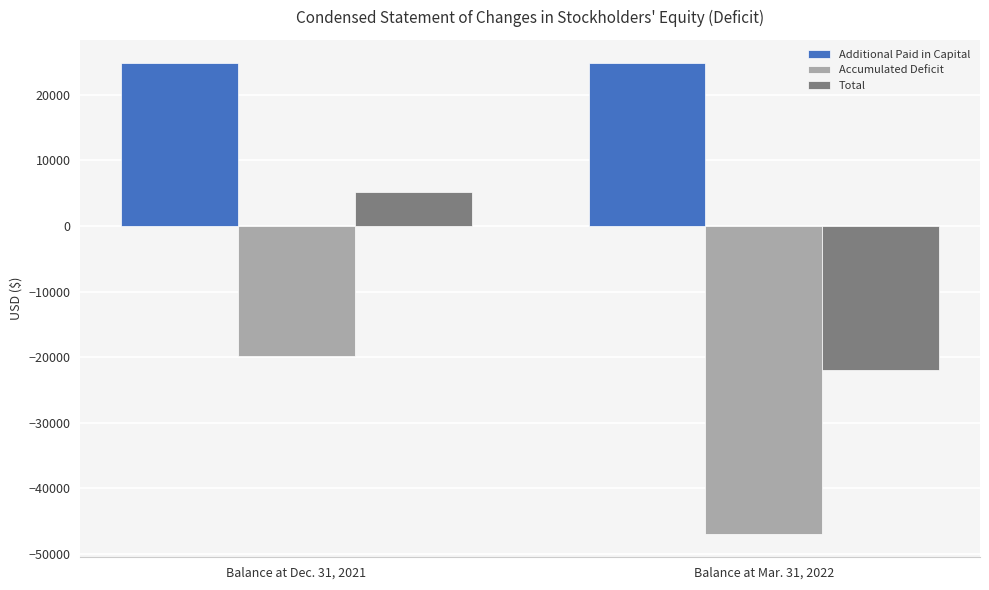

Are the bars horizontal?

No